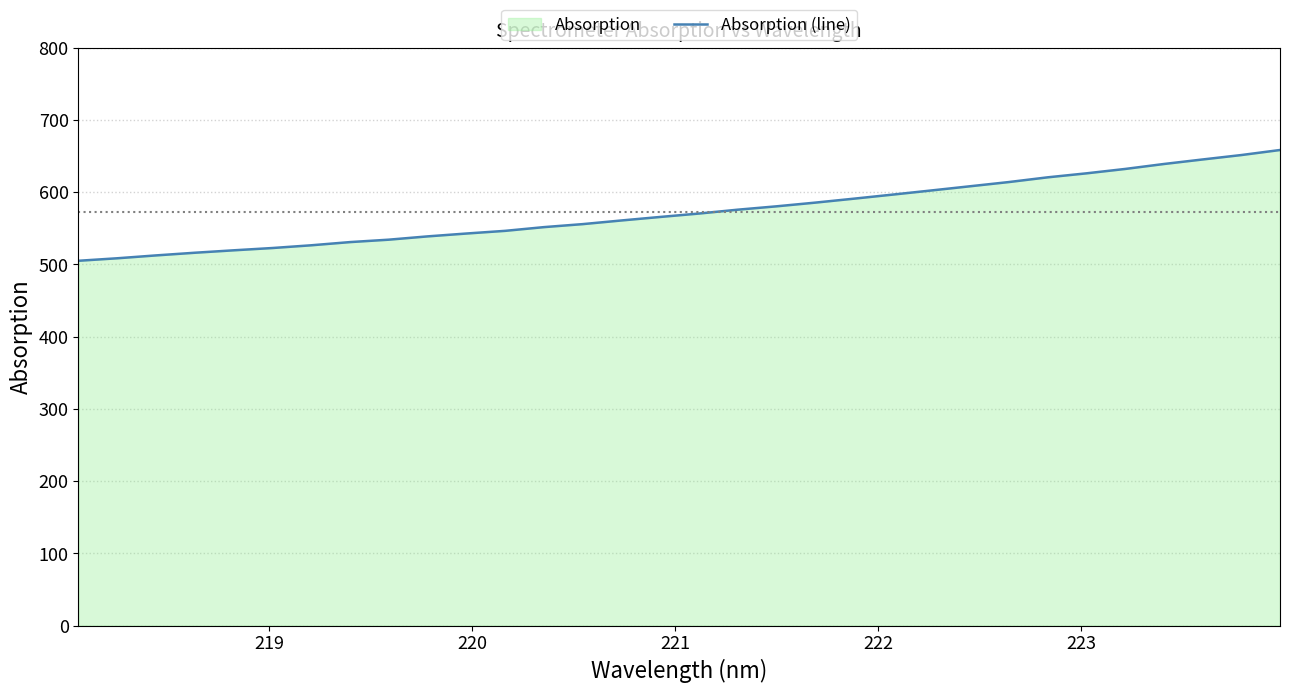

What is the smallest value displayed?

505.1